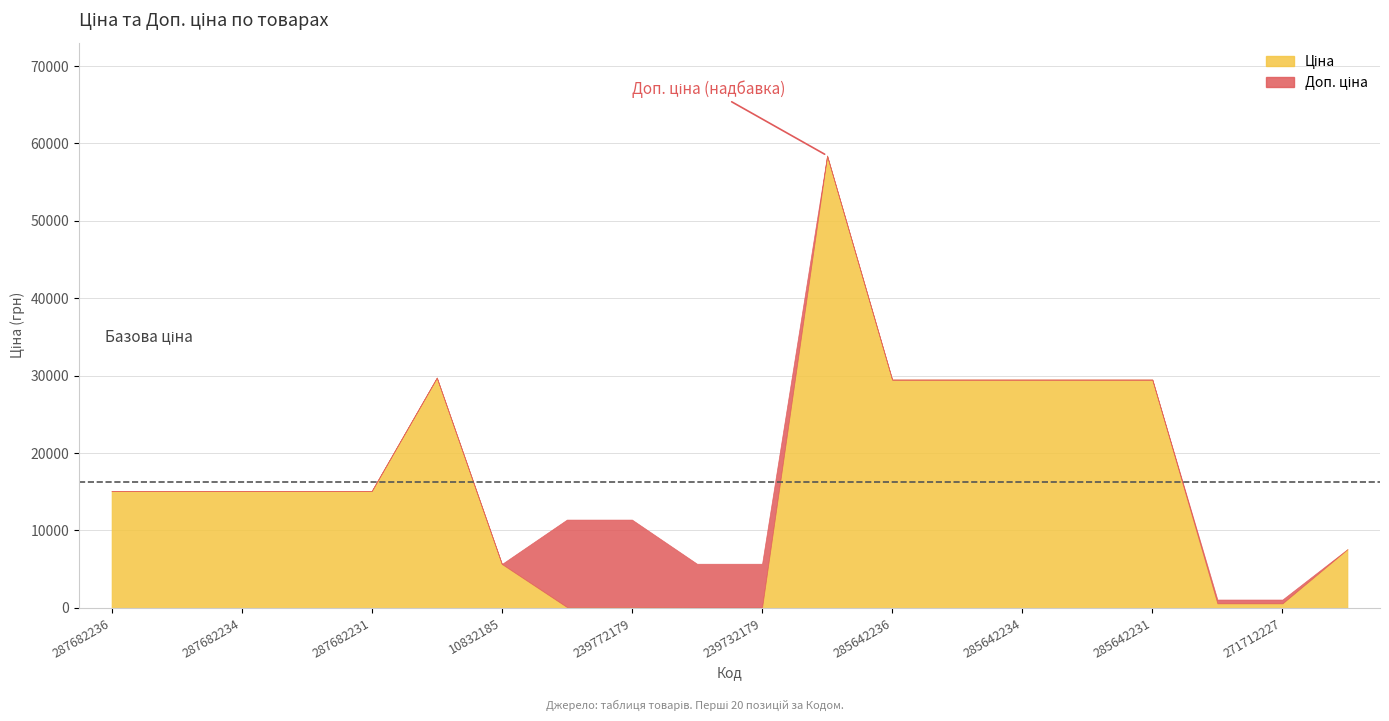

Does the chart display data point markers on the line(s)?

No